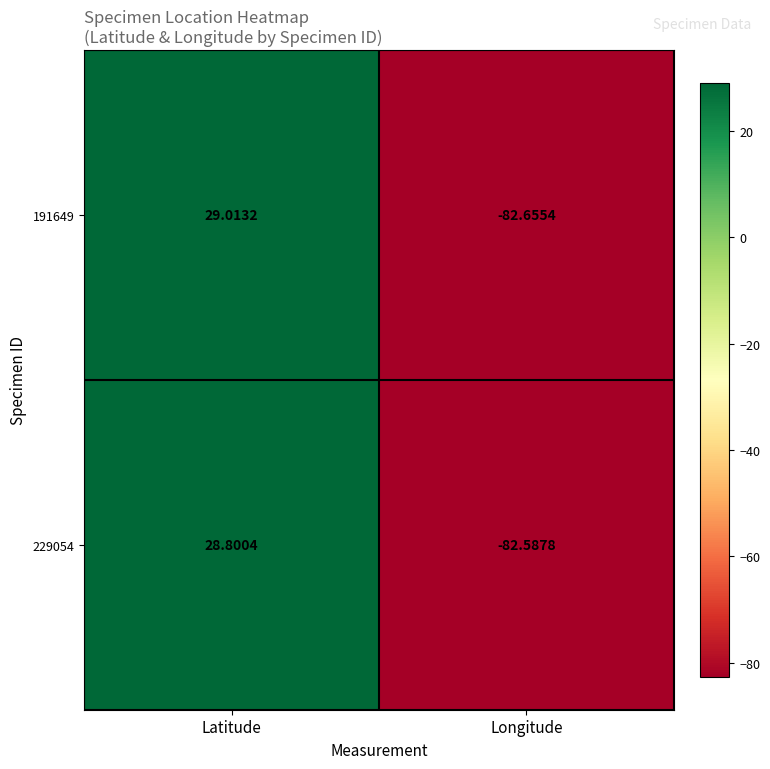

Which label corresponds to the smallest value in the chart?

Longitude